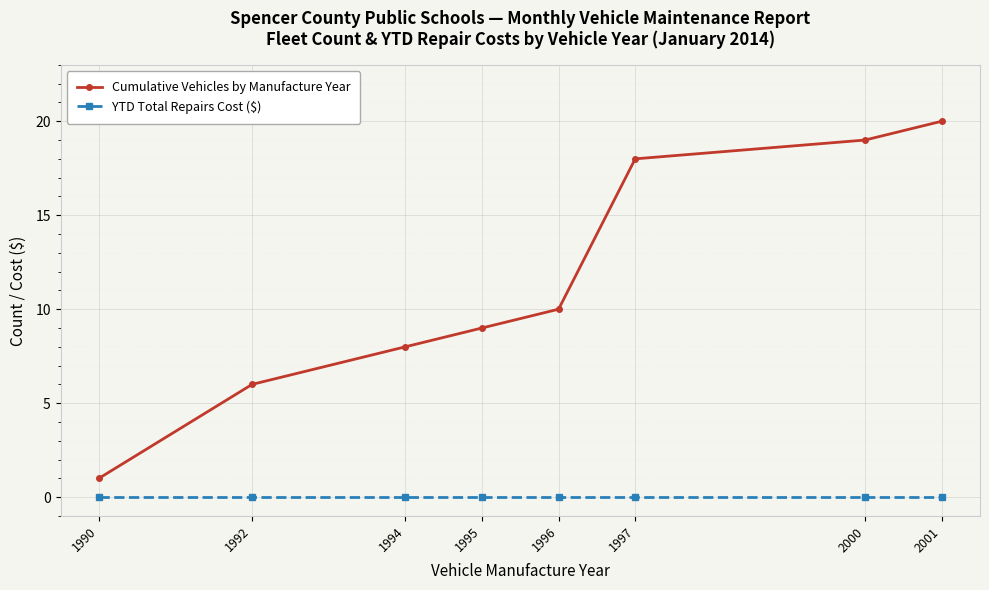

At which category does the chart reach its peak across all series?

2001